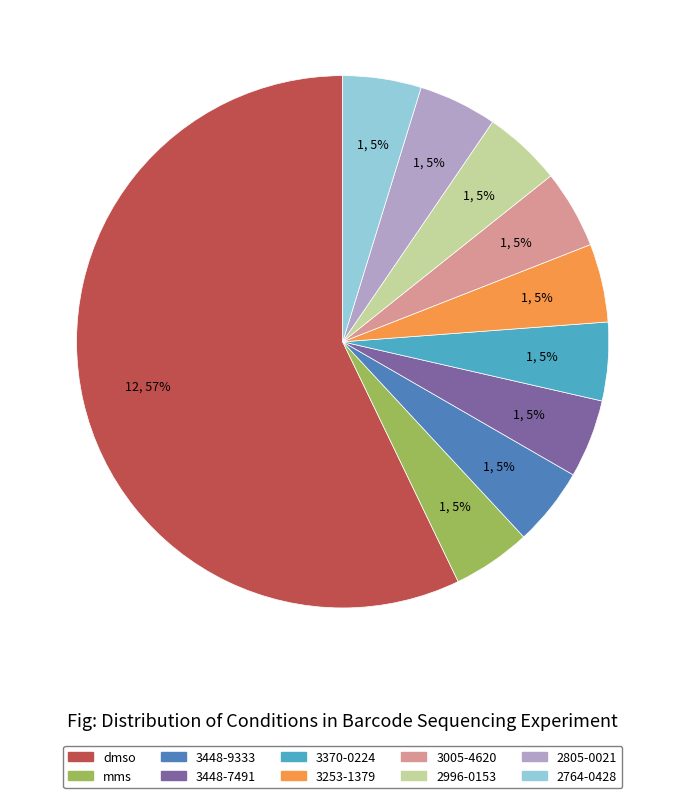

How many segments does this pie chart have?

10